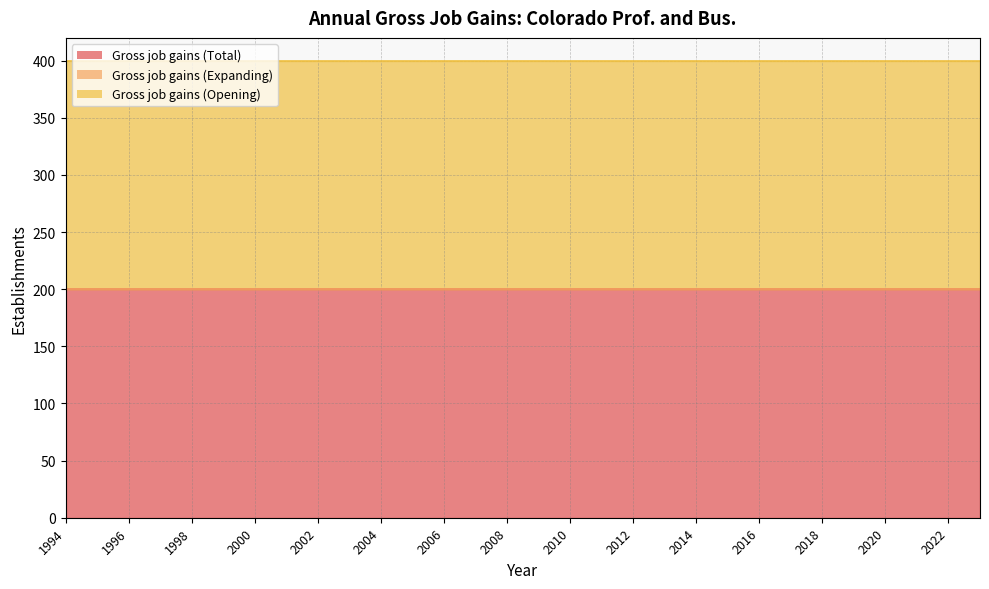

Which has a higher value, 2014 or 2000?

2014